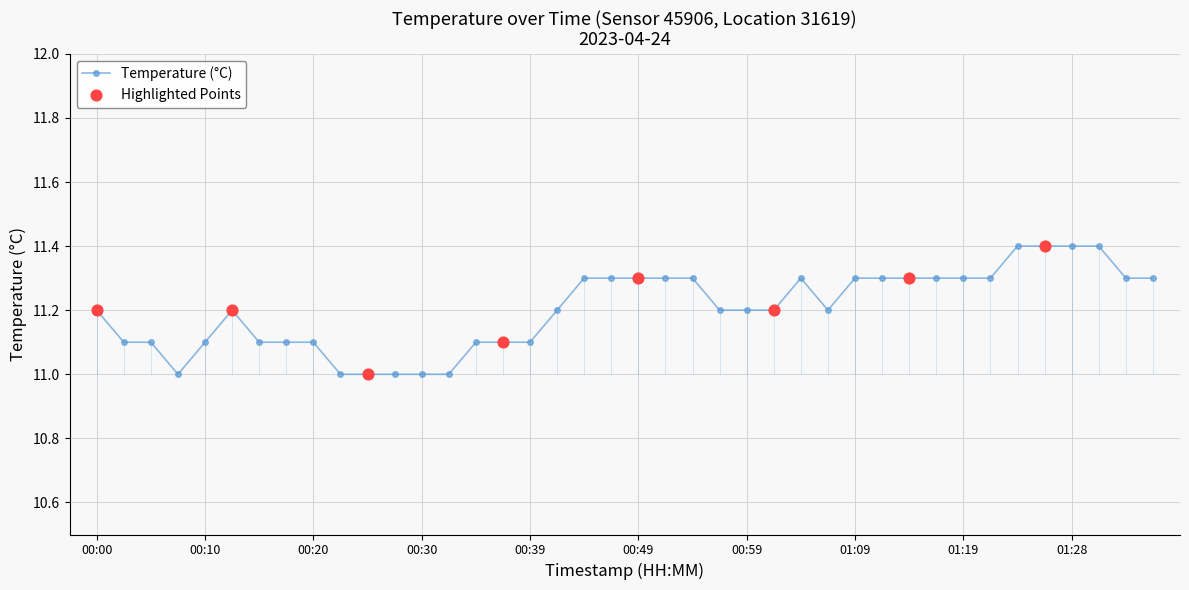

What is the difference between the maximum and minimum values?

0.4